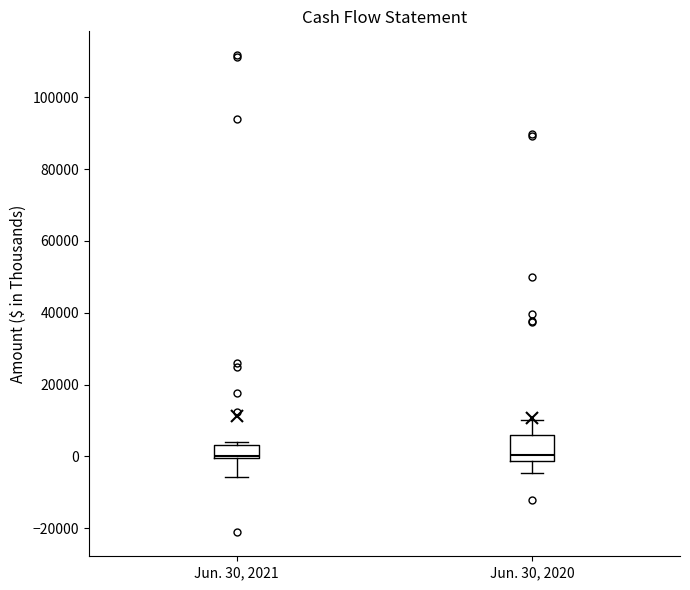

Comparing the boxes themselves (not the whiskers), which one is the tallest?

Jun. 30, 2020